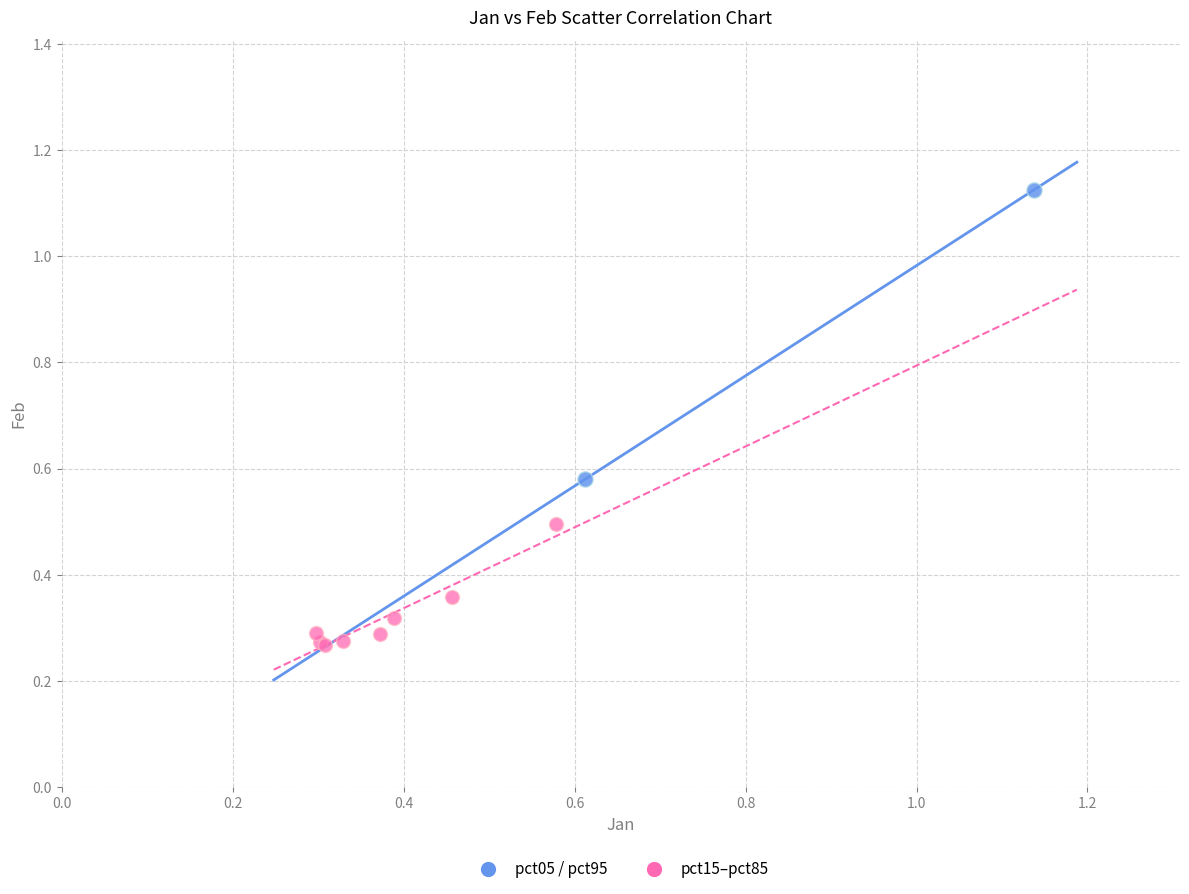

Which series has the widest spread of Y values?

pct05 / pct95